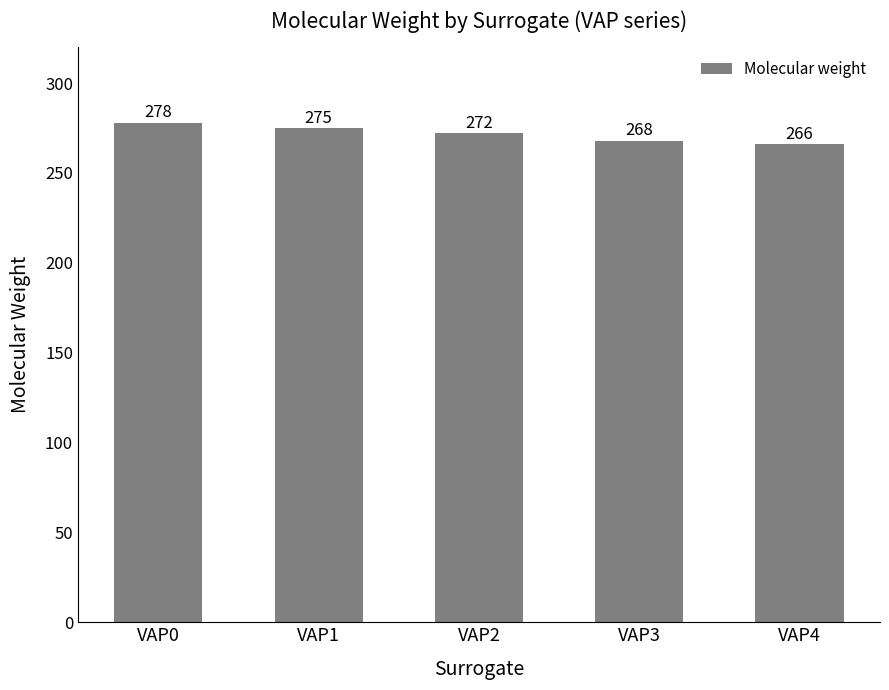

What is the ratio of the value at VAP0 to the value at VAP2?

1.0